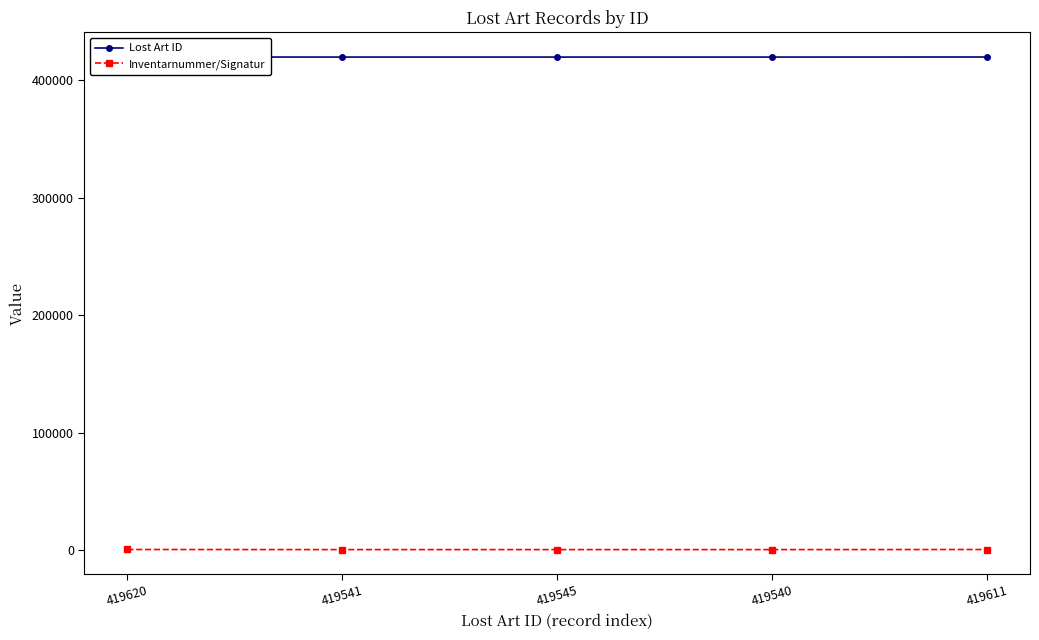

True or false: Lost Art ID and Inventarnummer/Signatur intersect in this chart.

False